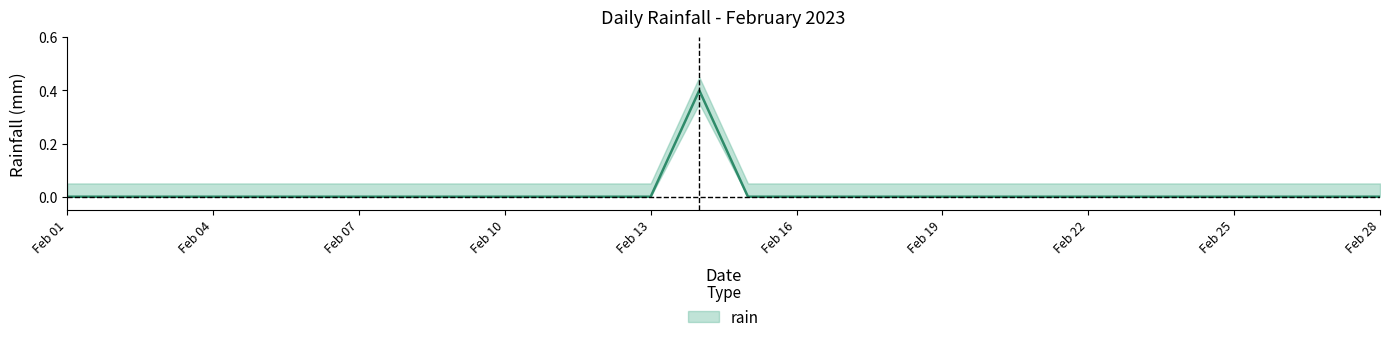

True or false: the data shows 0.0 at Feb 13.

True